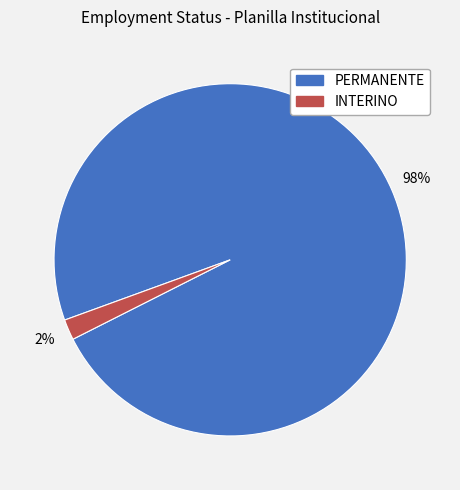

Which category accounts for the majority?

PERMANENTE